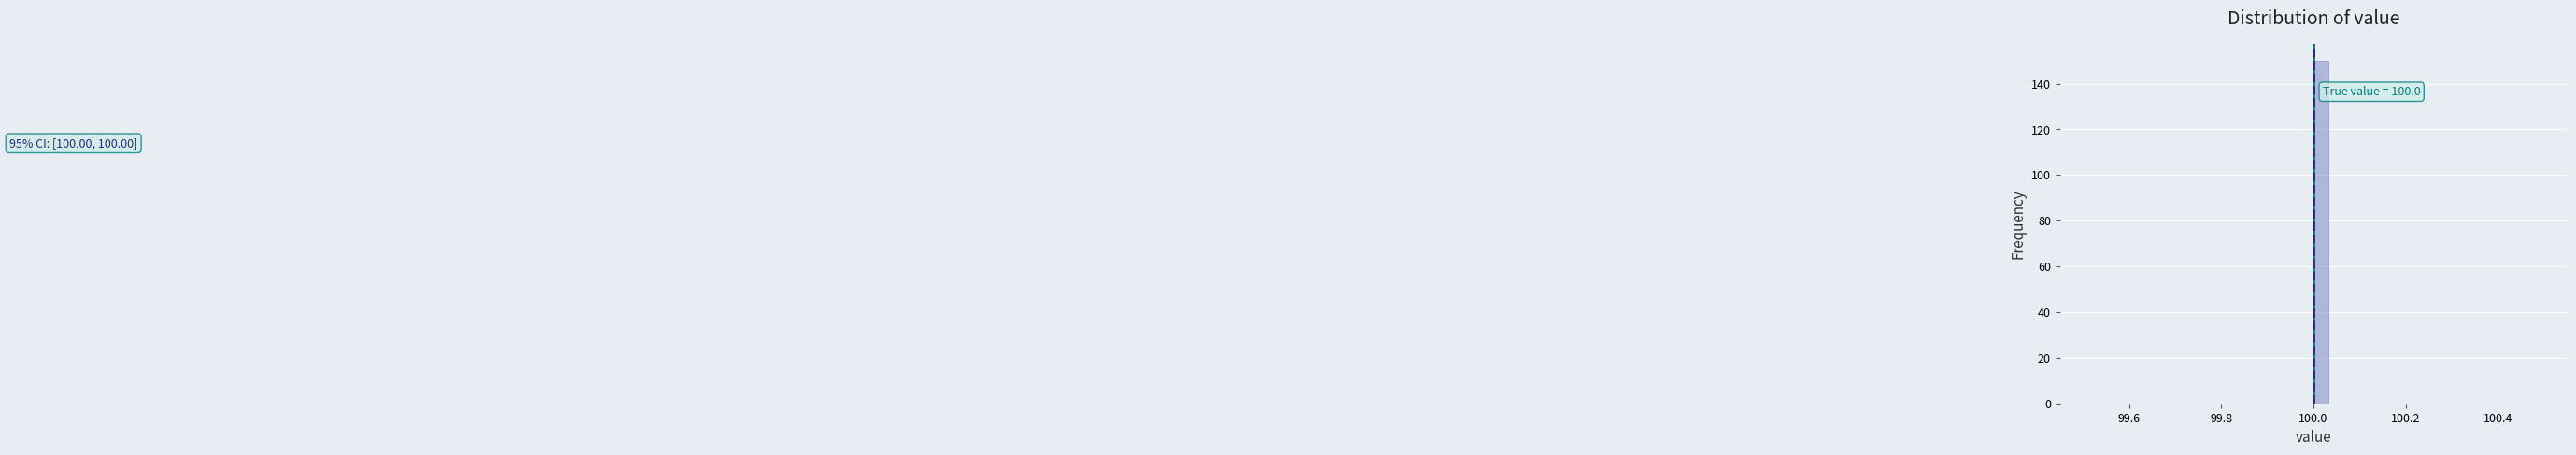

Around what value on the x-axis is the tallest bar? Give the approximate position of its centre, as read against the axis.

100.02